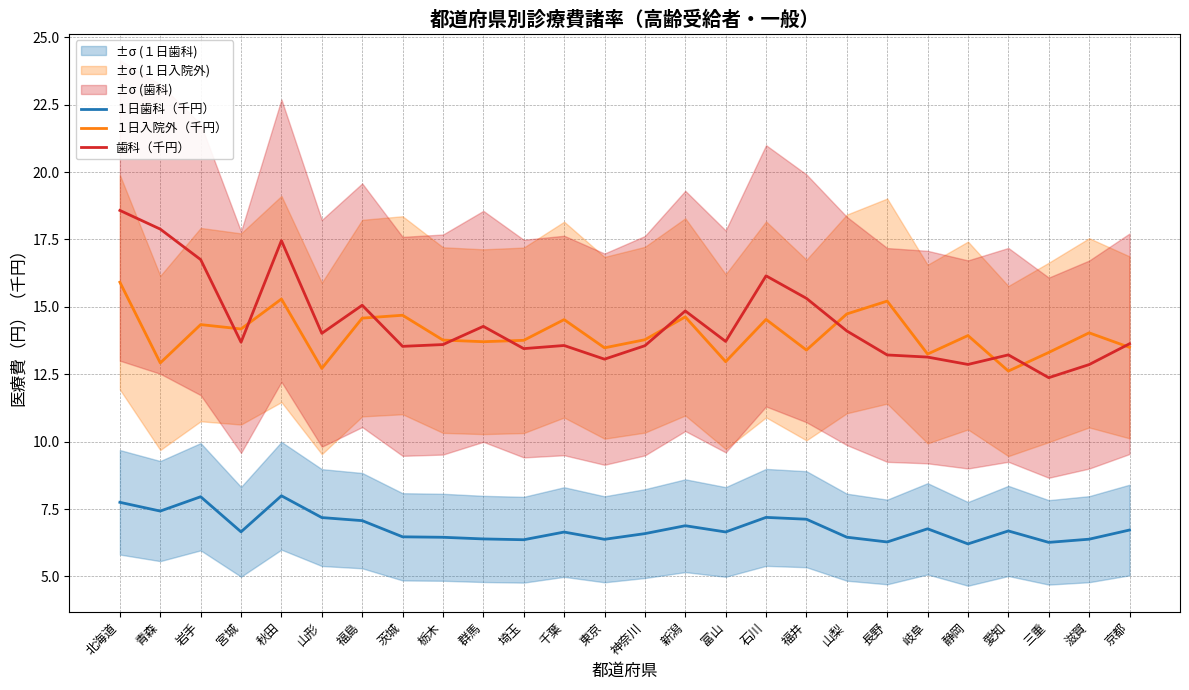

How many times do 歯科（千円） and １日入院外（千円） cross each other?

10